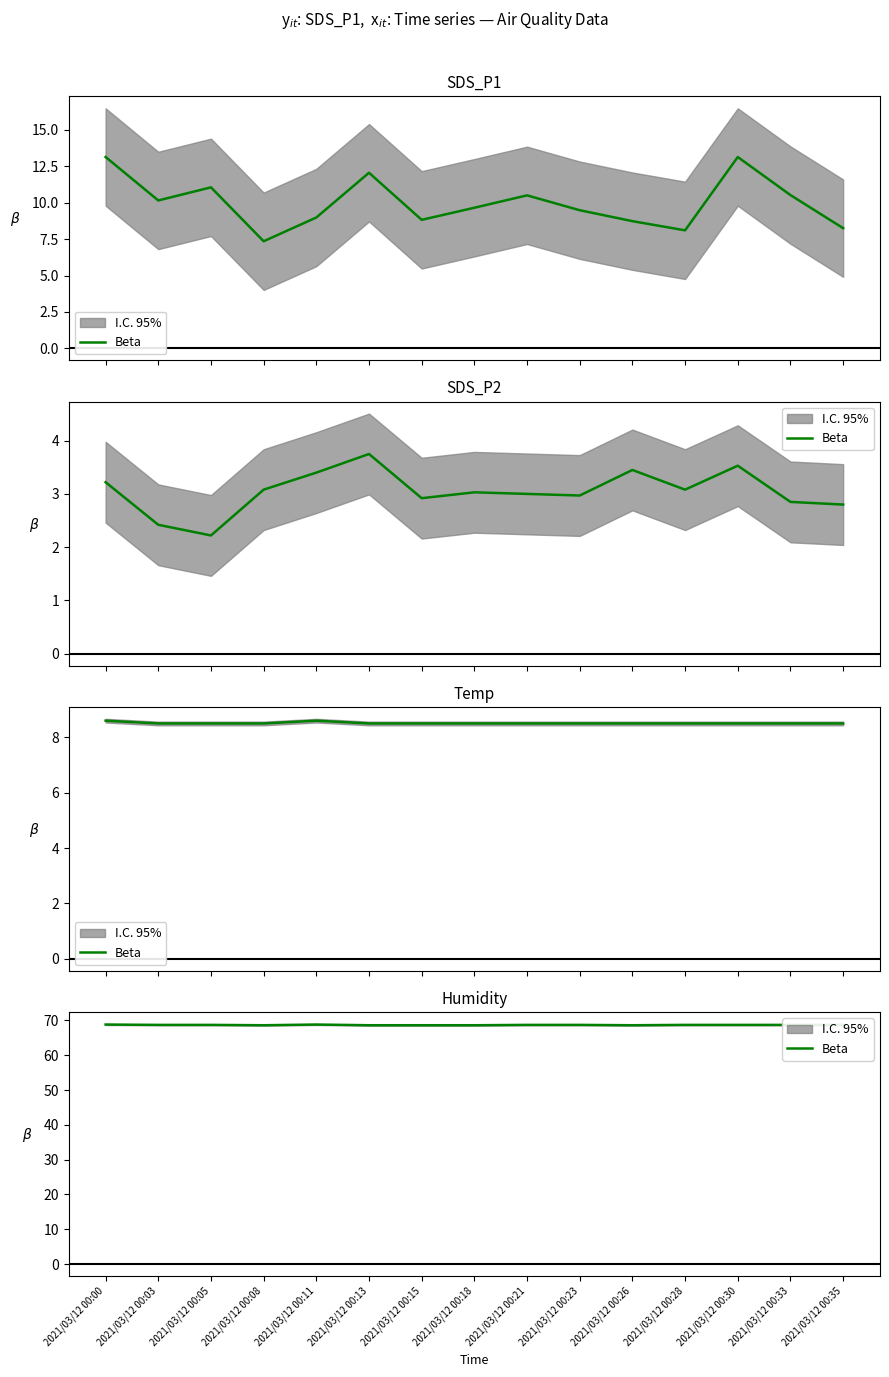

How many interior local peaks (higher than both neighbors) does the data have?

1